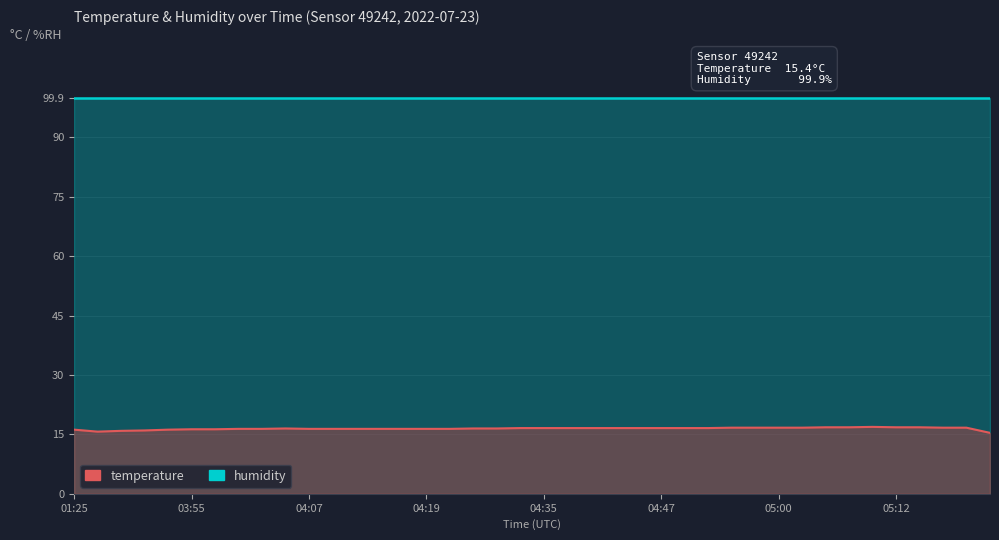

What is the label of the 5th point from the right?

05:12